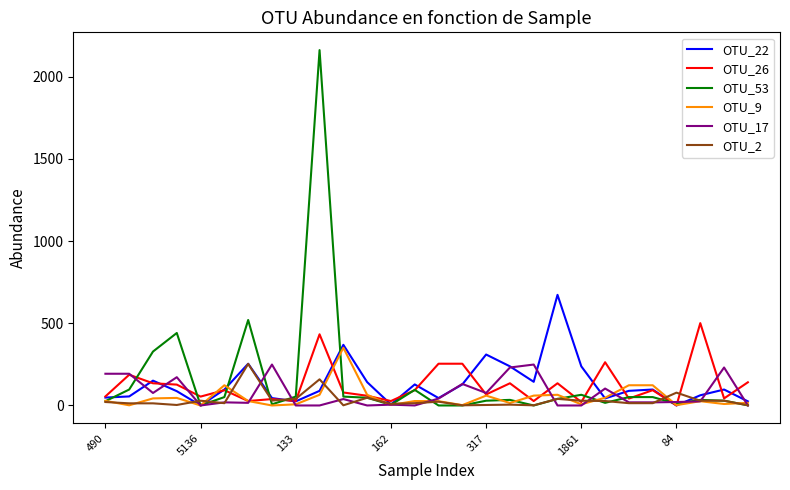

Which series has the largest total across all categories?

OTU_53